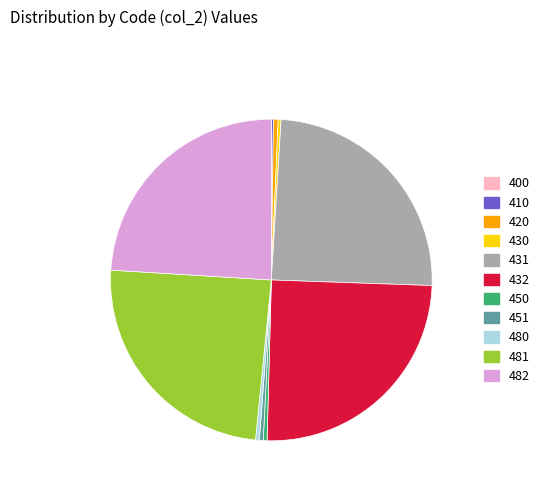

Does any single category account for the majority?

No